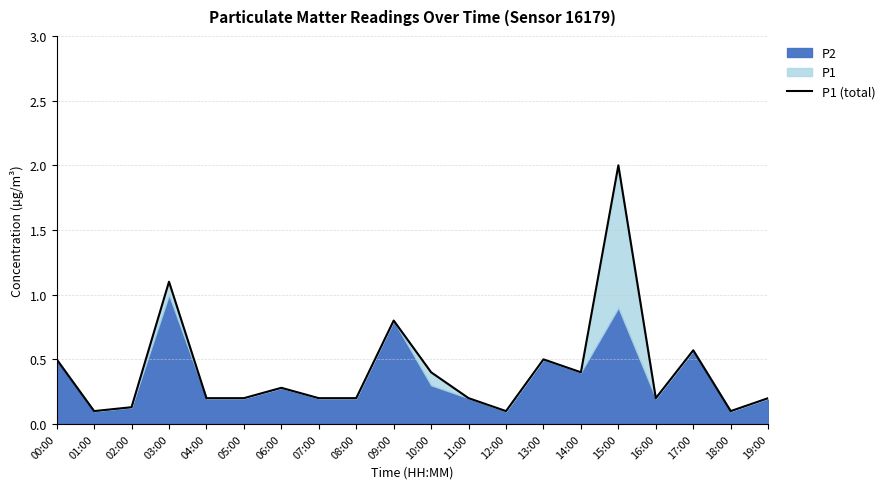

Reading left to right, transcribe all the data shown in this chart.

0.5	0.1	0.1	1.1	0.2	0.2	0.3	0.2	0.2	0.8	0.4	0.2	0.1	0.5	0.4	2.0	0.2	0.6	0.1	0.2